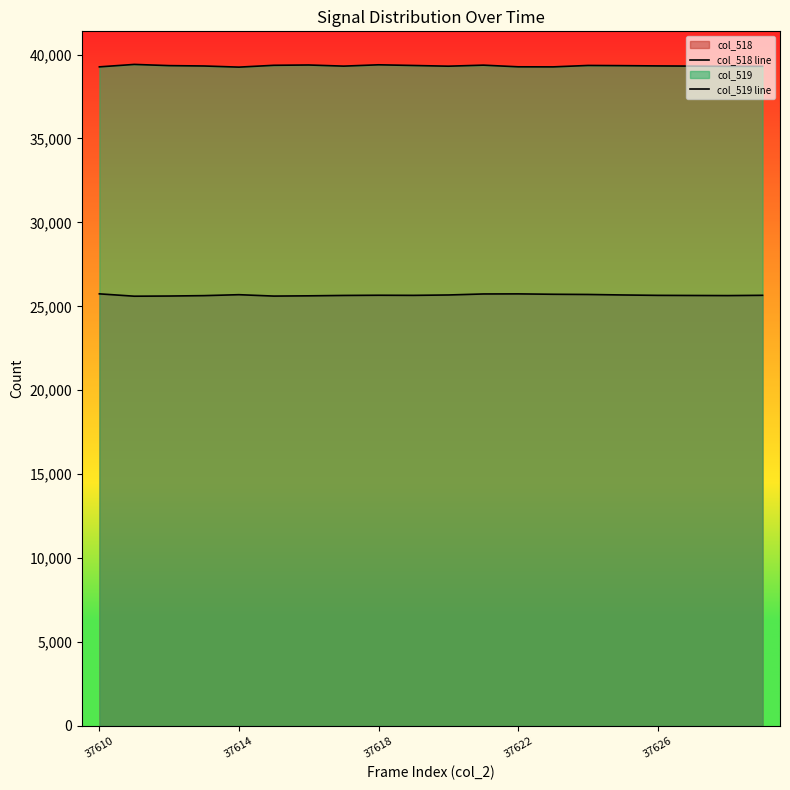

At which label does col_518 line reach its peak?

37610